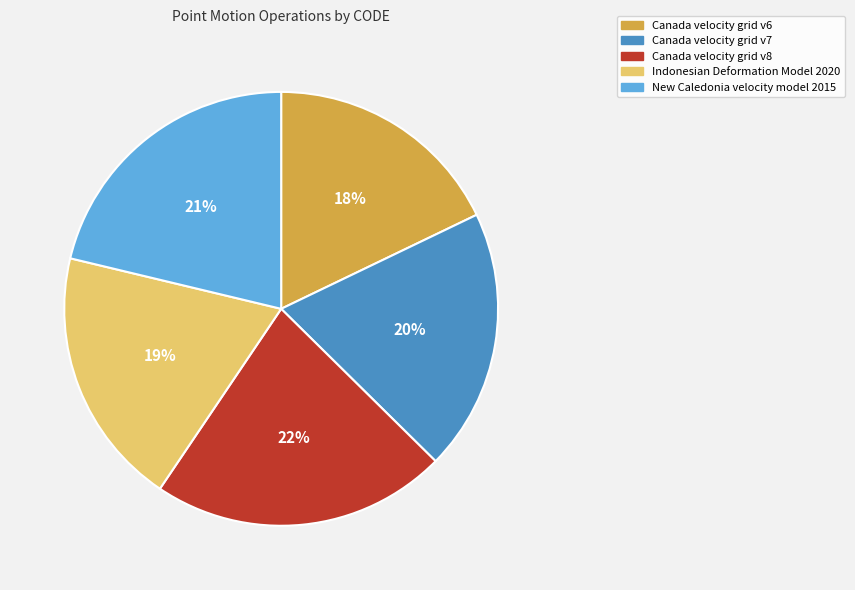

Is there a majority slice in this chart?

No